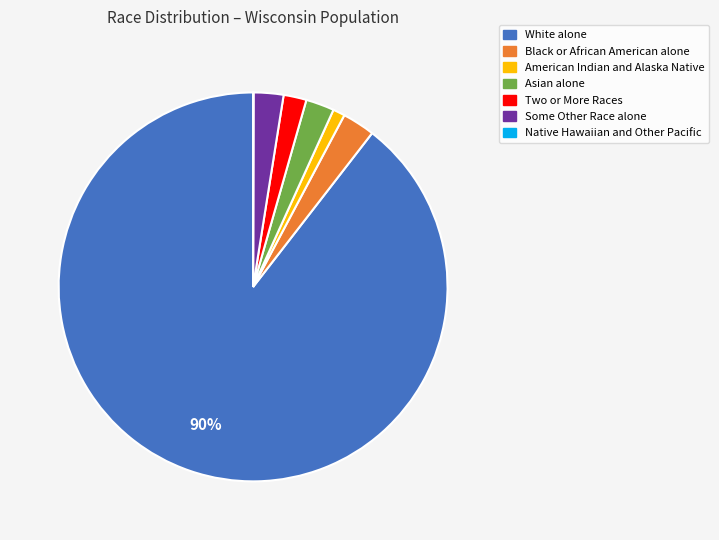

To the nearest percent, what is the combined percentage of Some Other Race alone and Two or More Races?

4%